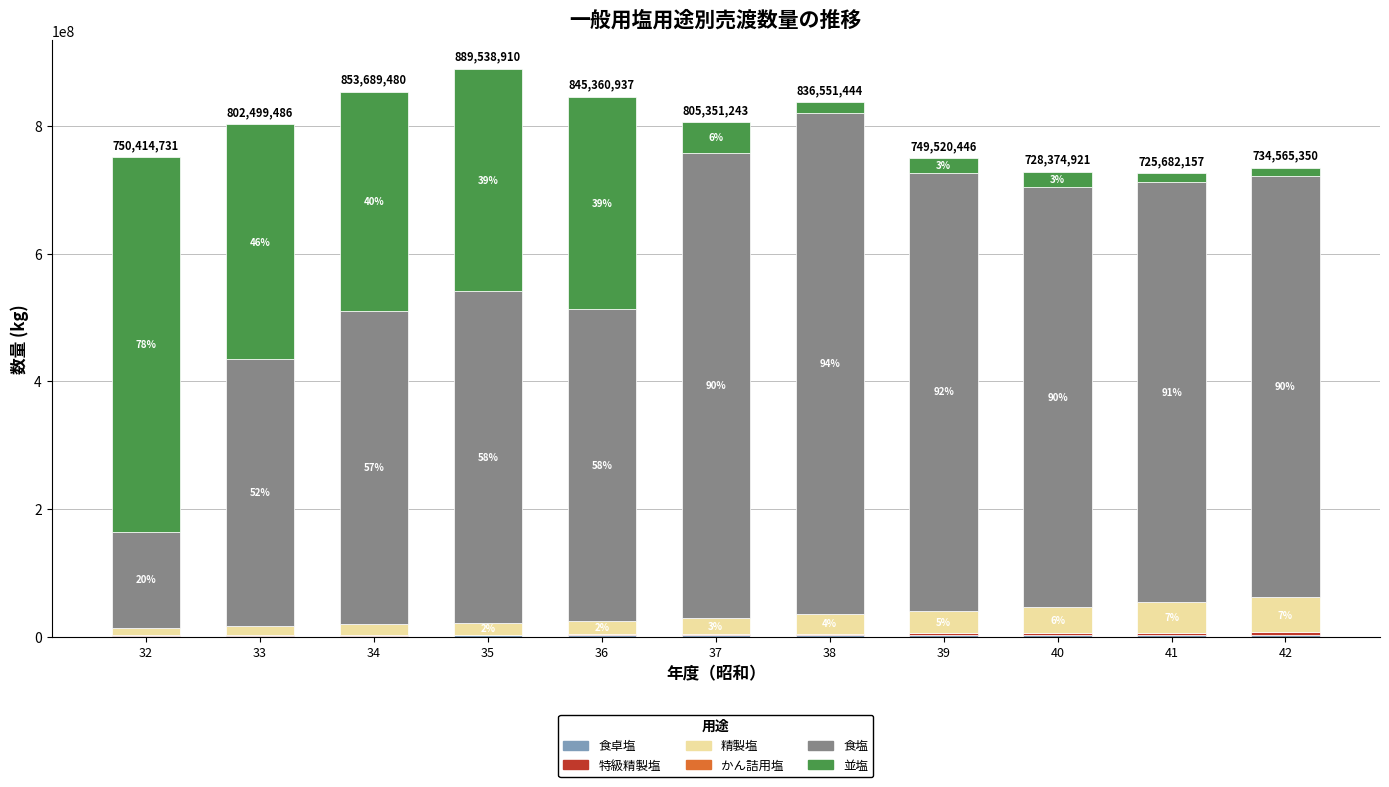

Does the chart contain stacked bars?

Yes